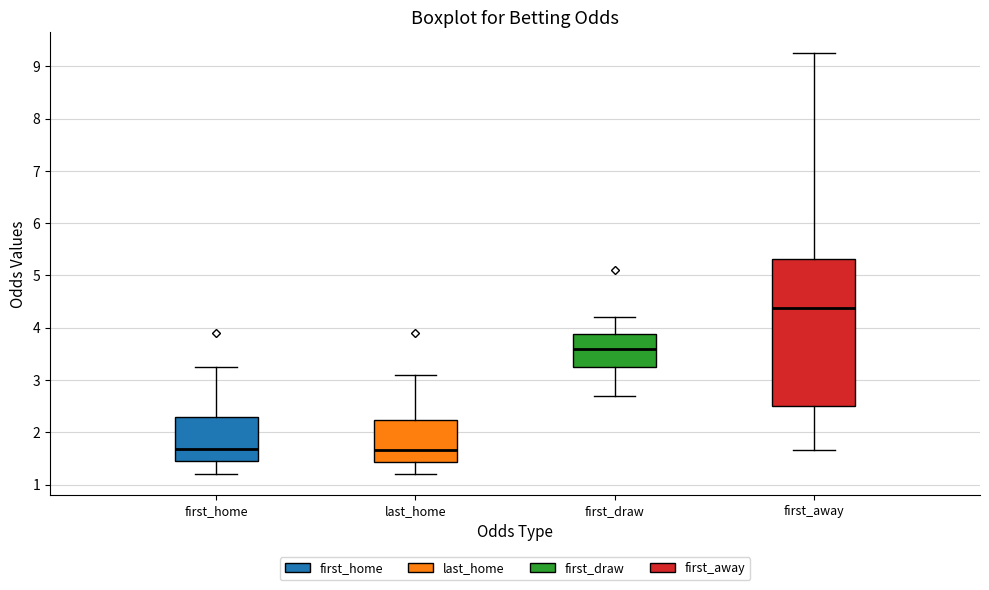

Reading left to right, transcribe this box plot: for each box, give where its median line is, the range the box spans, and where its two whiskers end, as read against the y-axis. The values are not printed on the chart, so give them approximately, as read against the axis.

first_home: median 1.7, box 1.5 to 2.3, whiskers 1.2 to 3.3
last_home: median 1.7, box 1.4 to 2.2, whiskers 1.2 to 3.1
first_draw: median 3.6, box 3.3 to 3.9, whiskers 2.7 to 4.2
first_away: median 4.4, box 2.5 to 5.3, whiskers 1.7 to 9.3